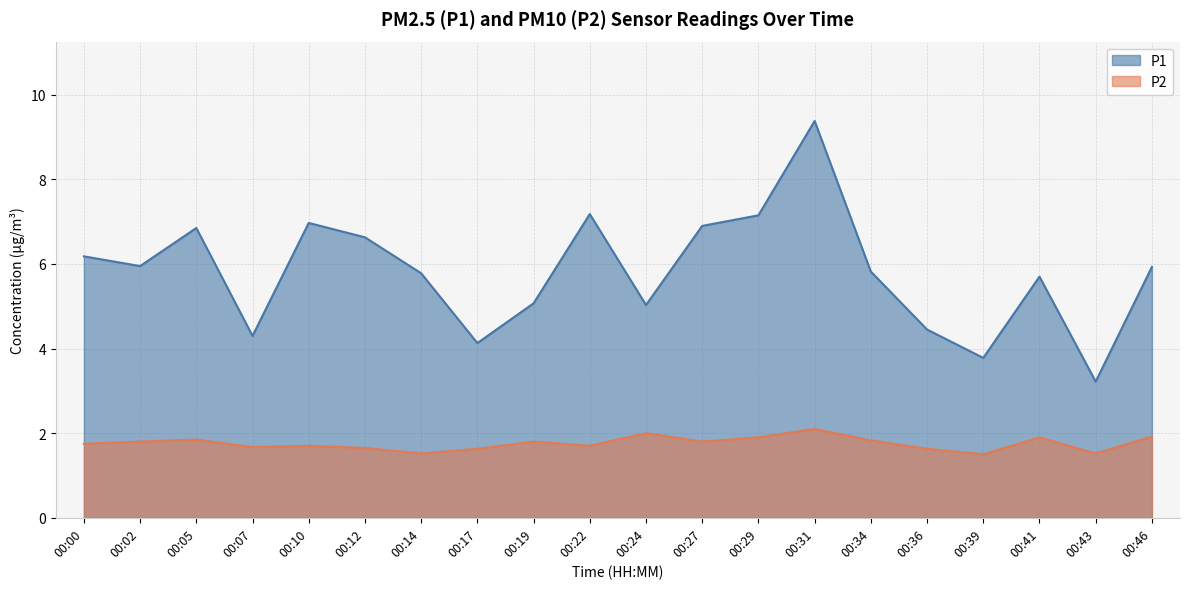

What is the sum of all P1 values?

116.4